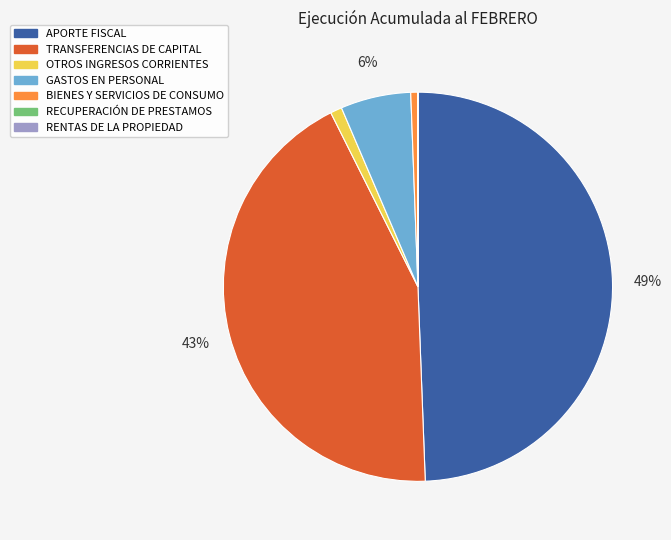

Is it true that GASTOS EN PERSONAL is 20% of the pie?

False